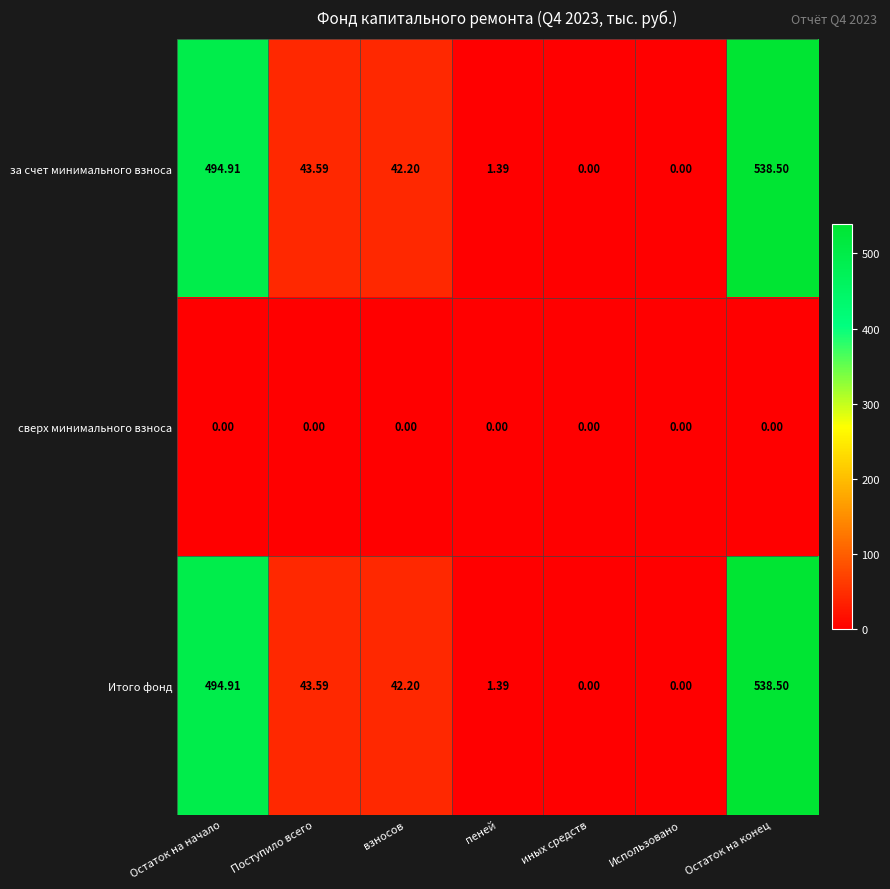

Where is за счет минимального взноса nearest to the value 269?

Поступило всего